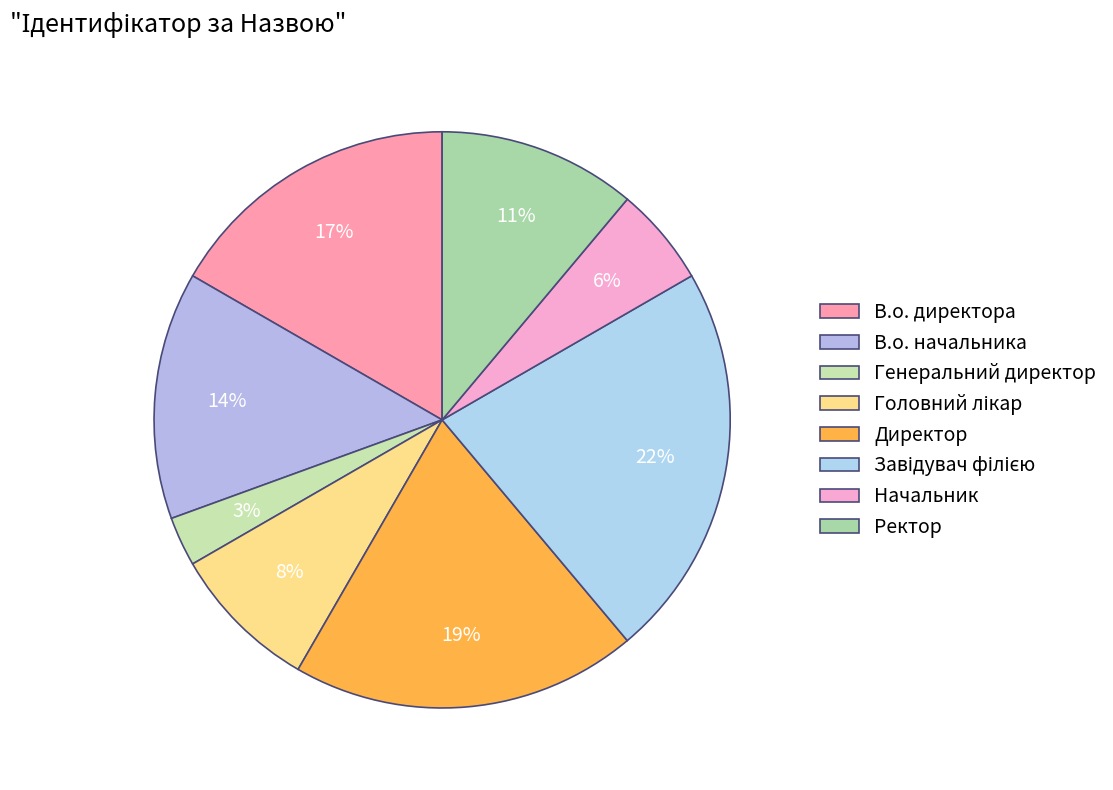

How many segments does this pie chart have?

8